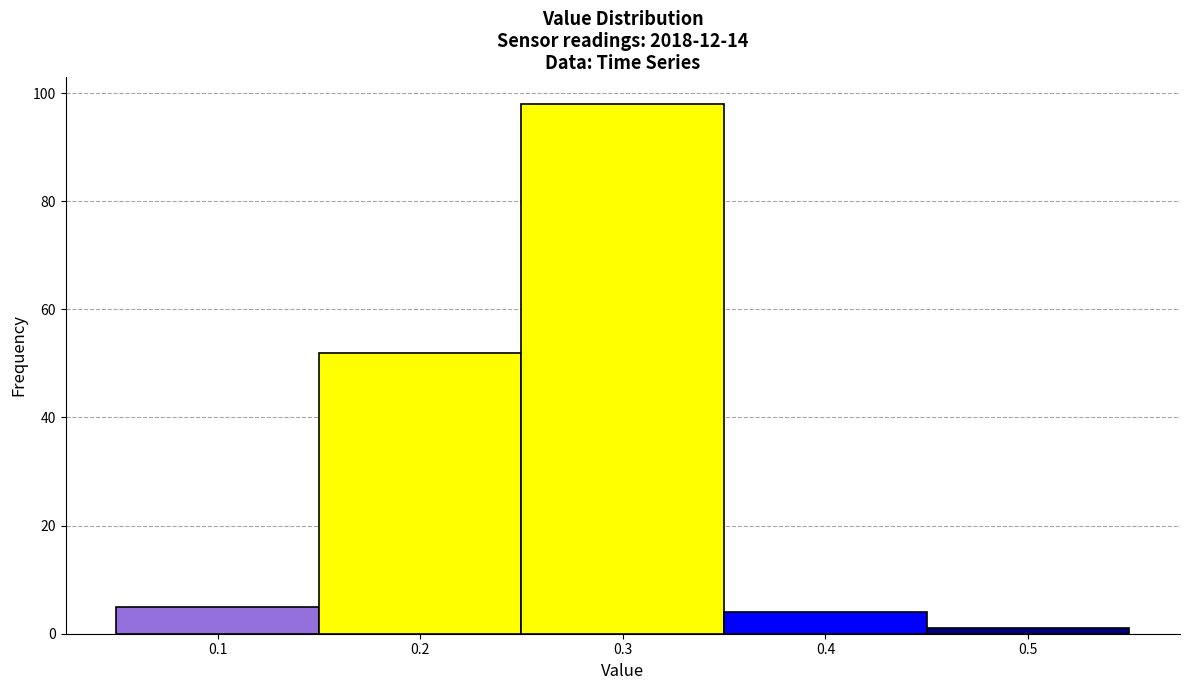

Over which range of the x-axis is the bar tallest?

0.25 to 0.35